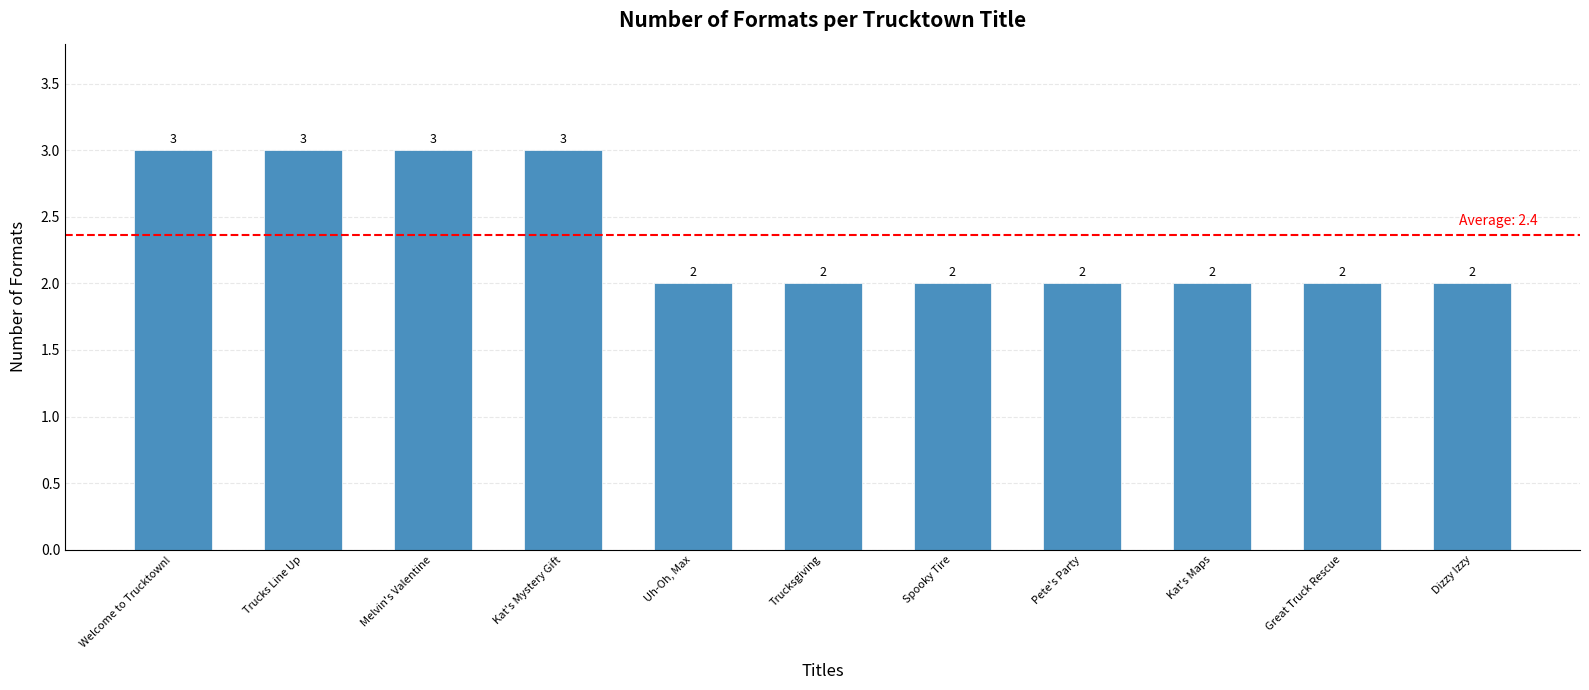

The value at Melvin's Valentine is 3. True or false?

True